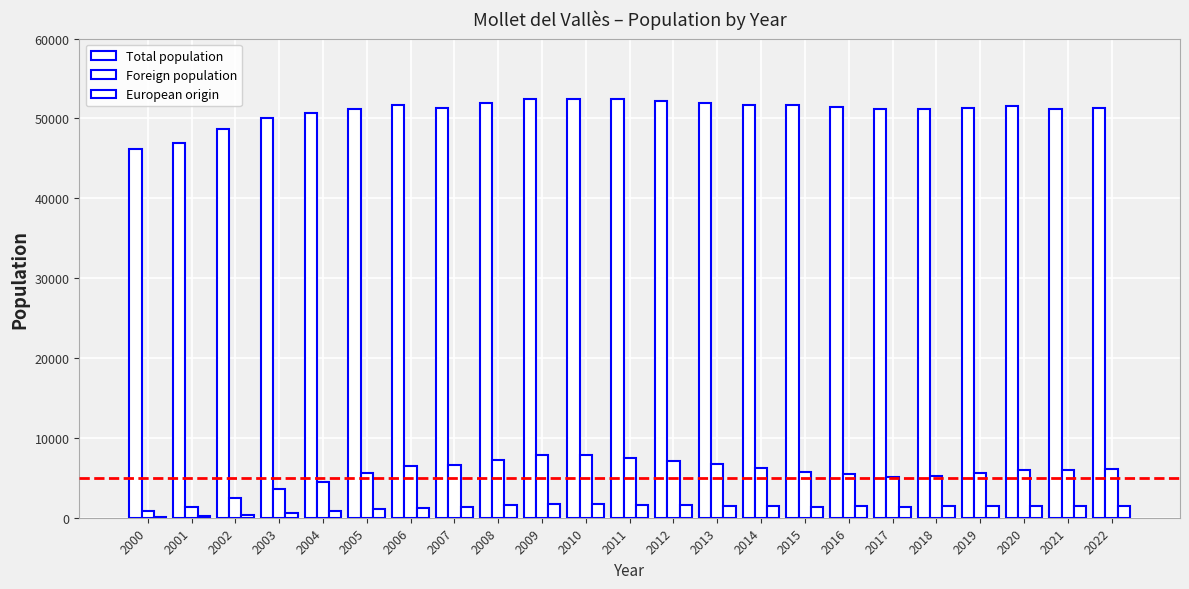

At which label does European origin first exceed 1420?

2008